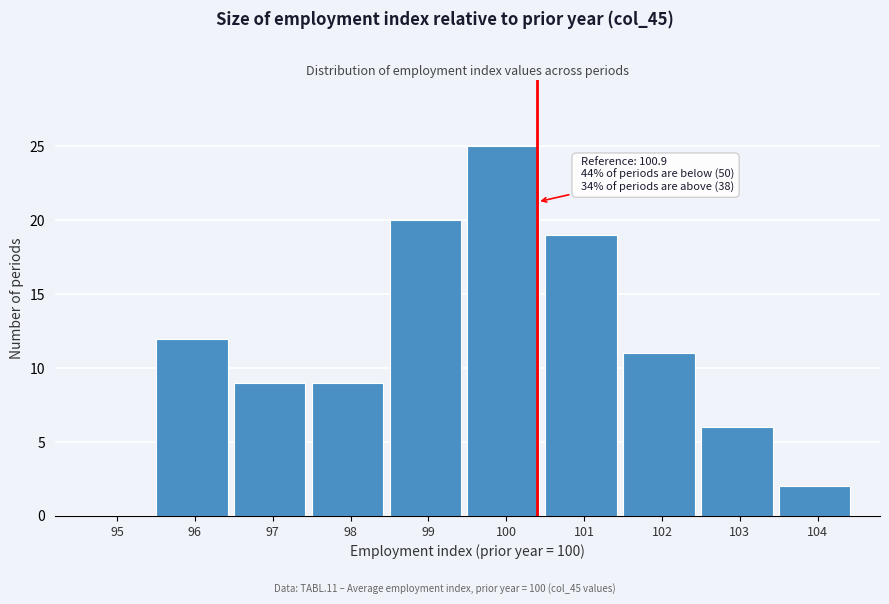

Reading left to right, list all the values displayed in this chart.

95=0	96=12	97=9	98=9	99=20	100=25	101=19	102=11	103=6	104=2